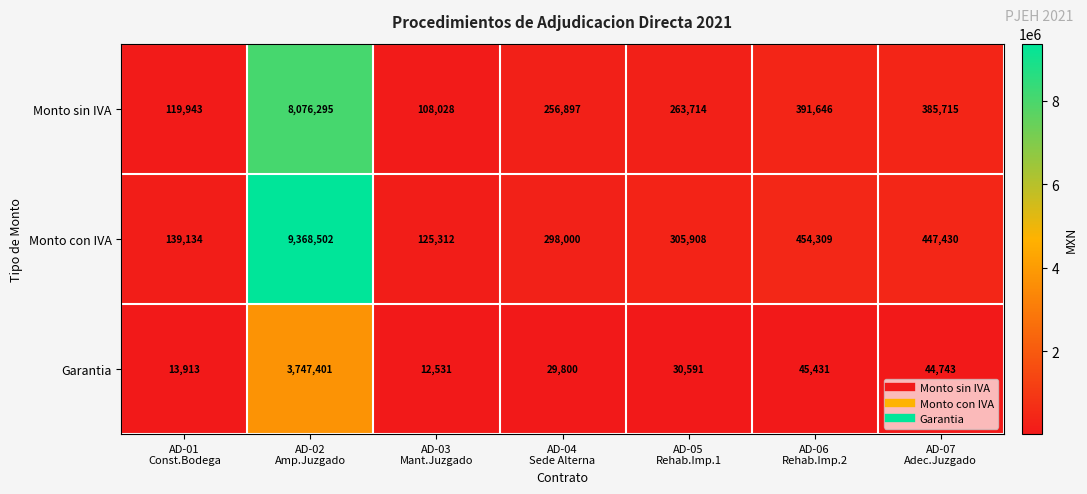

List the series in order of their peak value, highest first.

Monto con IVA, Monto sin IVA, Garantia